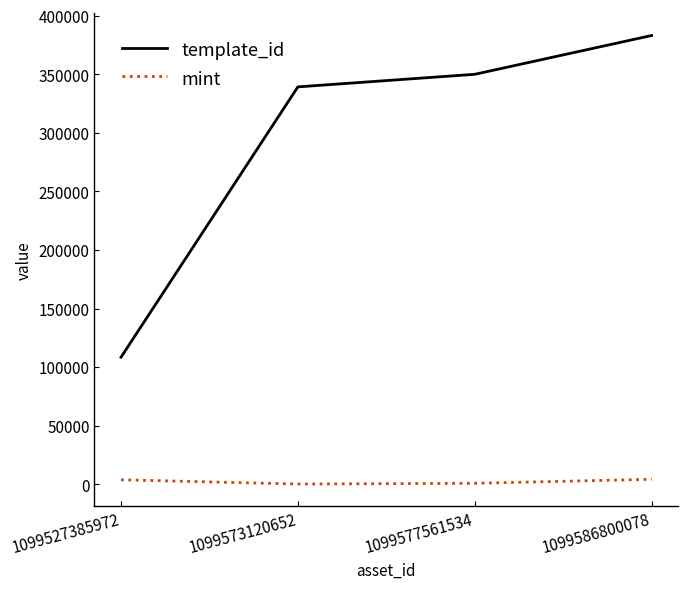

Count the number of categories in the chart.

4